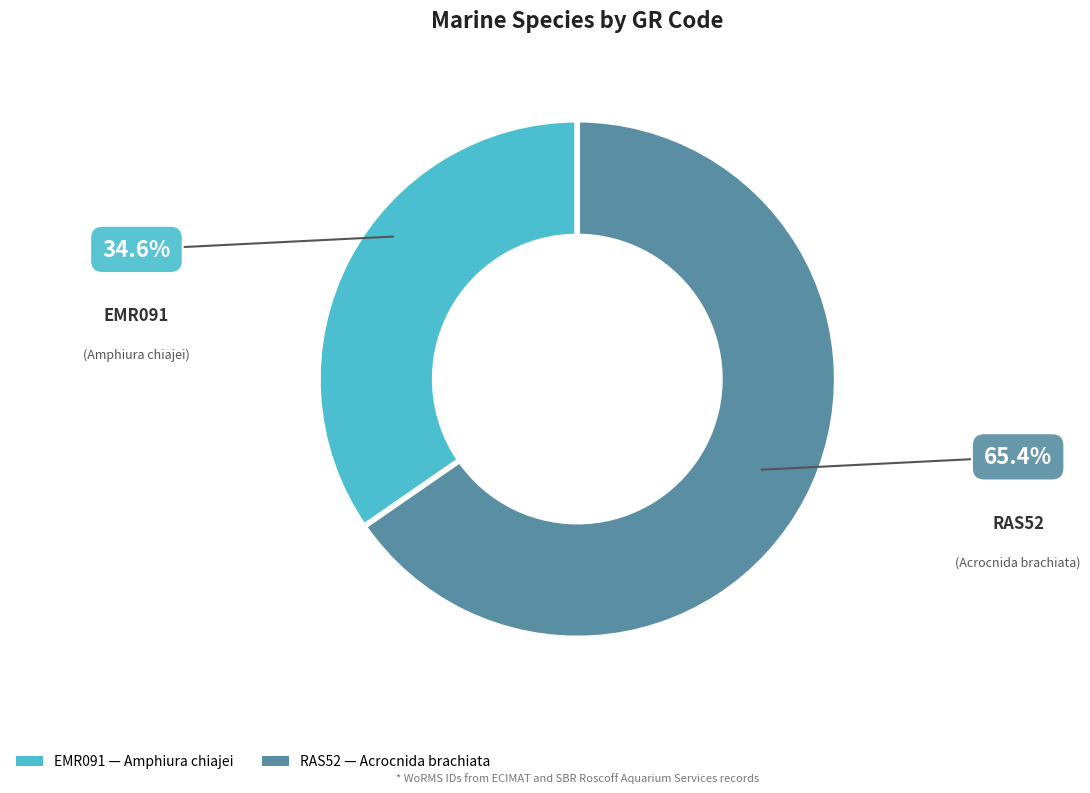

To the nearest percent, what portion does RAS52 represent?

65%